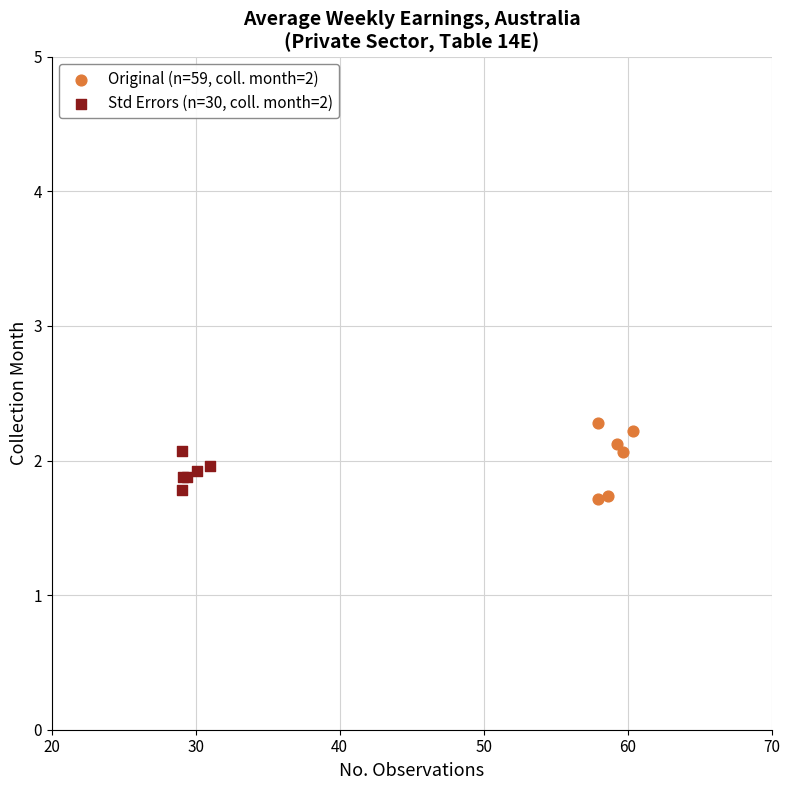

Which series has the widest spread of Y values?

Original (n=59, coll. month=2)